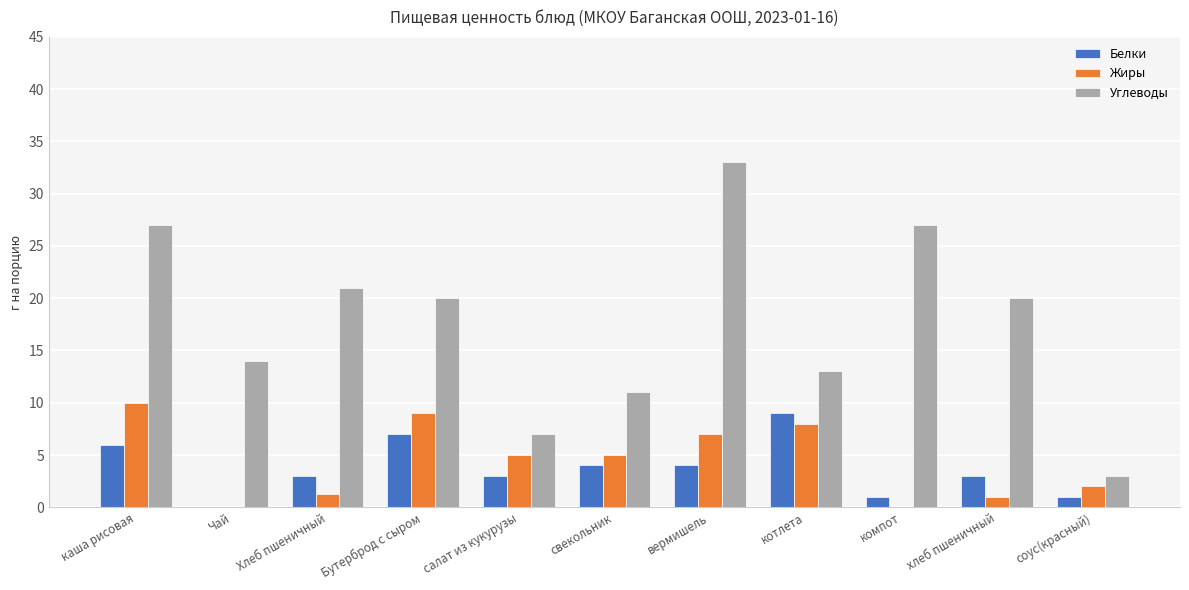

Between компот and хлеб пшеничный, which series saw the biggest shift?

Углеводы